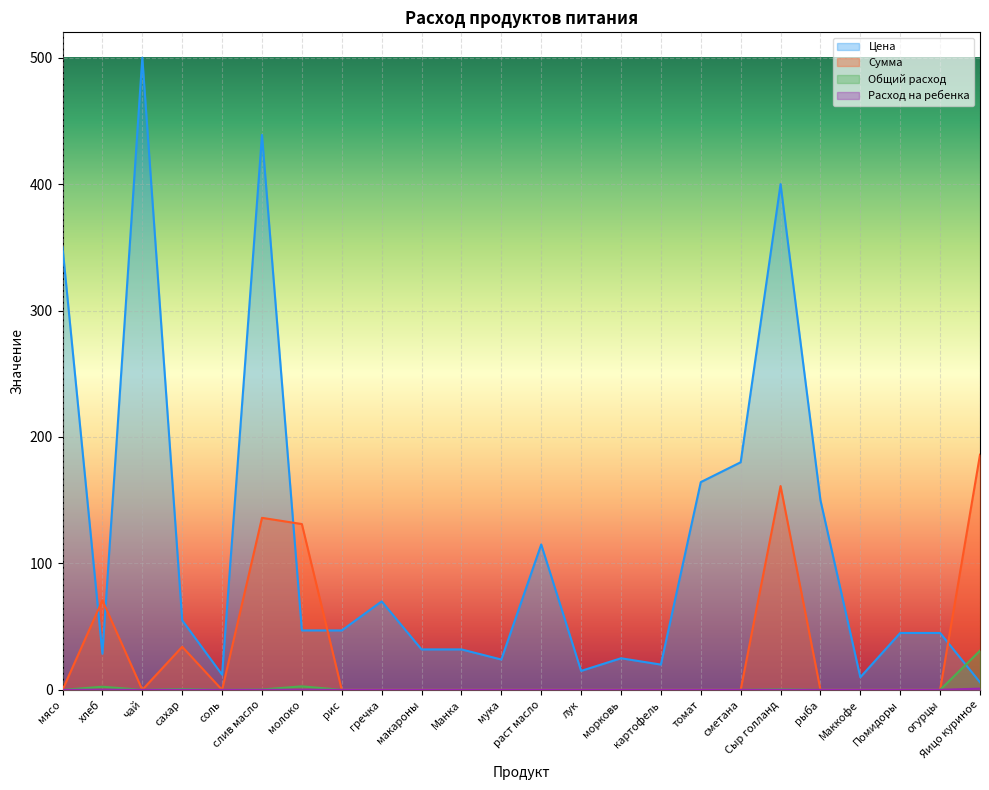

What is the label of the 21st point from the left?

Маккофе